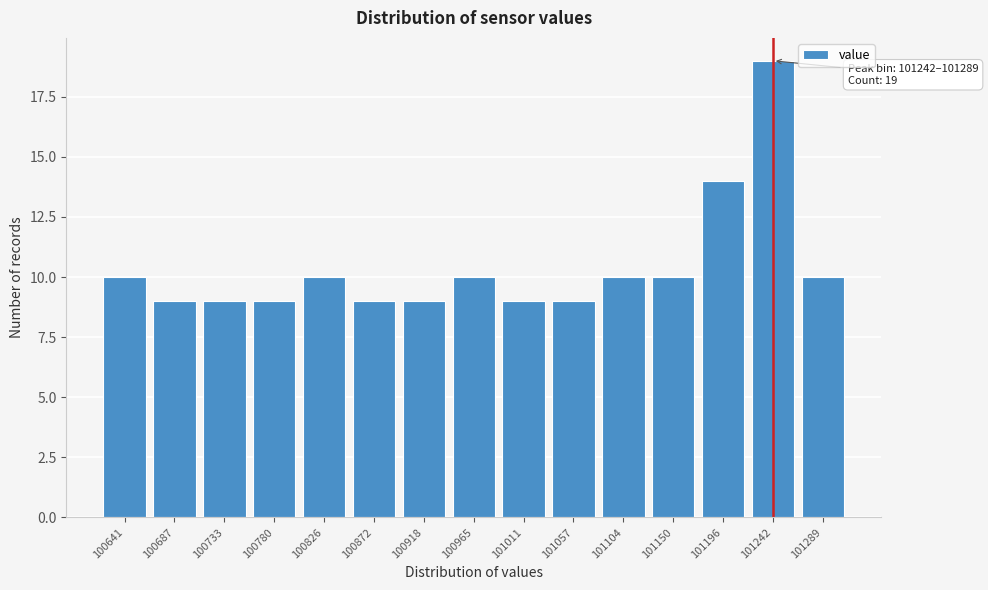

Reading right to left, extract all data points from this chart.

10	19	14	10	10	9	9	10	9	9	10	9	9	9	10